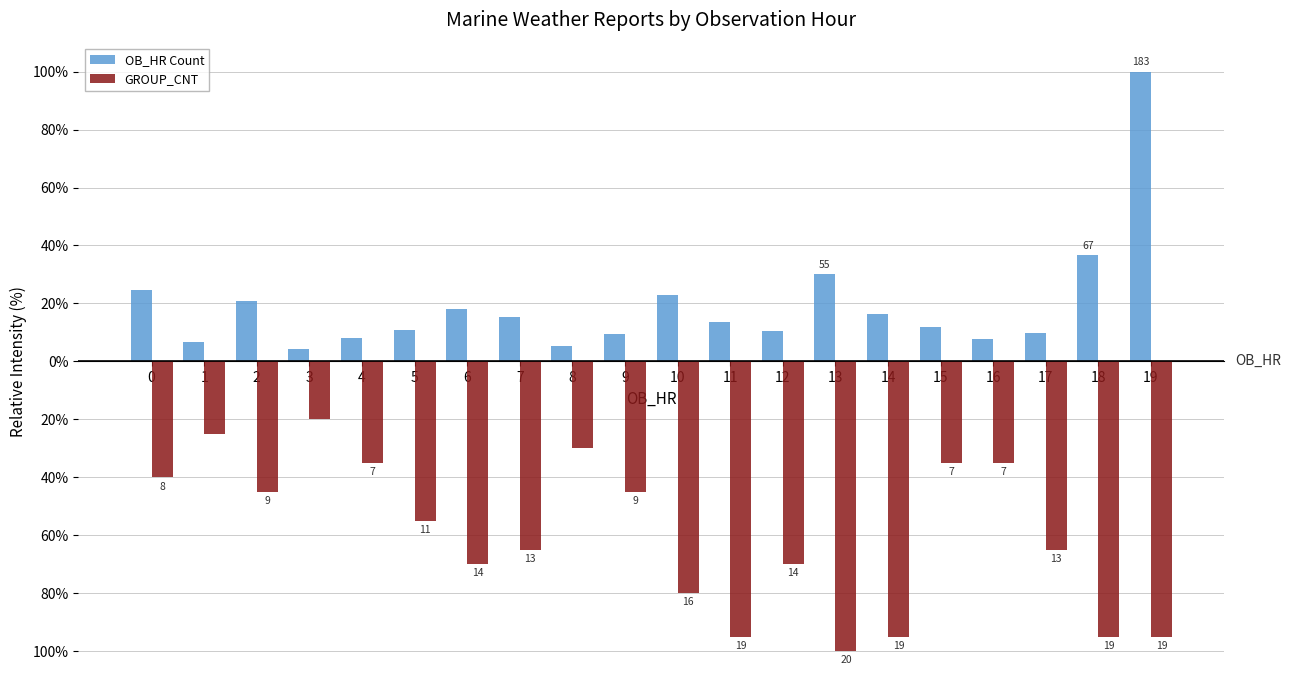

What are all the series names shown in the legend?

OB_HR Count, GROUP_CNT